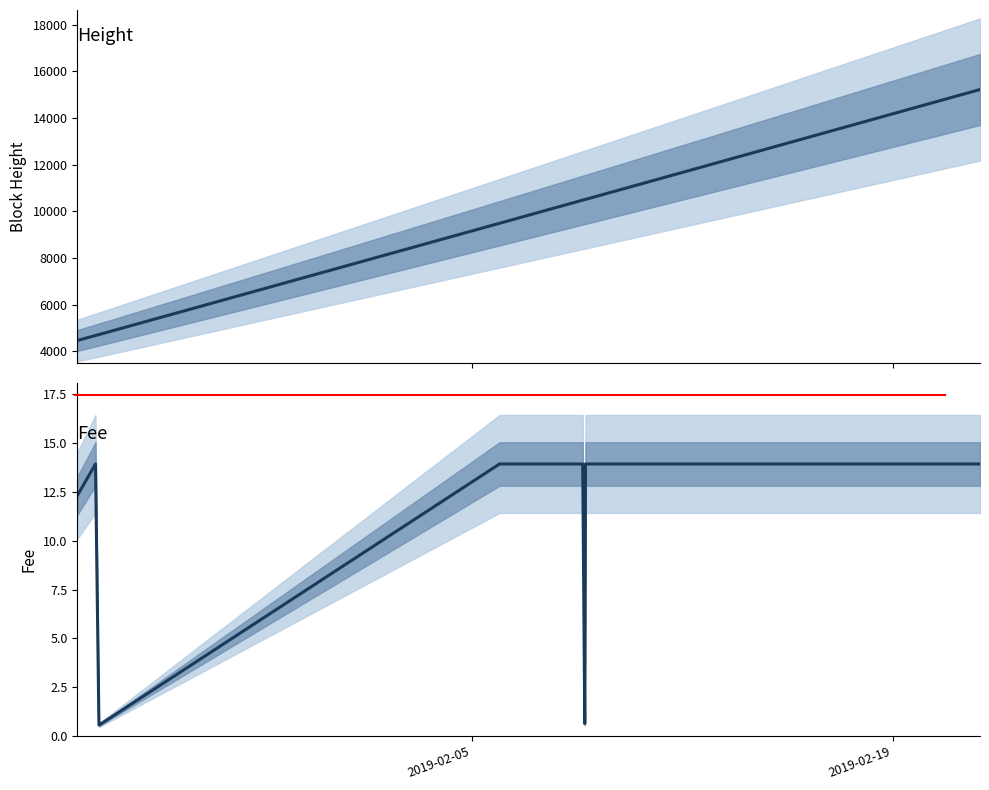

Rank the series by their maximum value, from lowest to highest.

Fee, Height